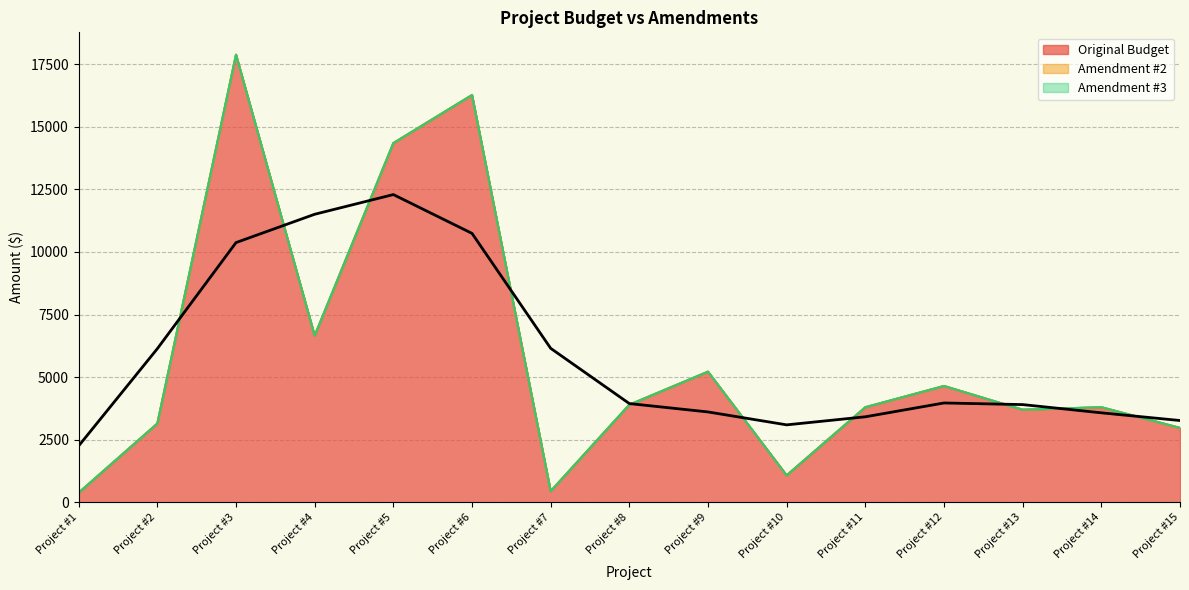

Which label corresponds to the smallest value in the chart?

Project #1